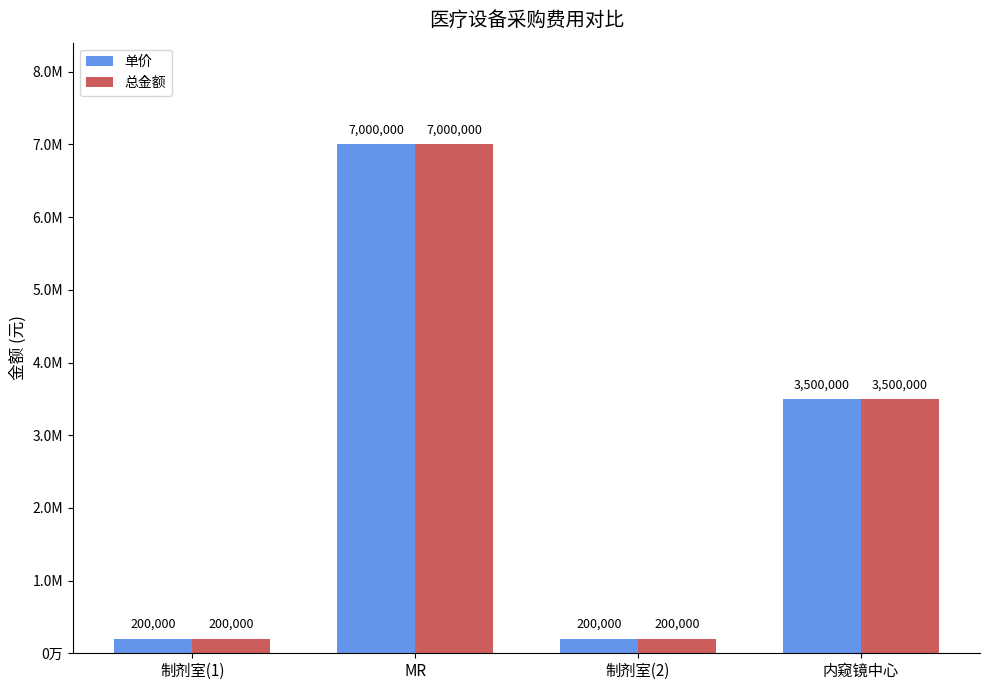

What are all the series names shown in the legend?

单价, 总金额